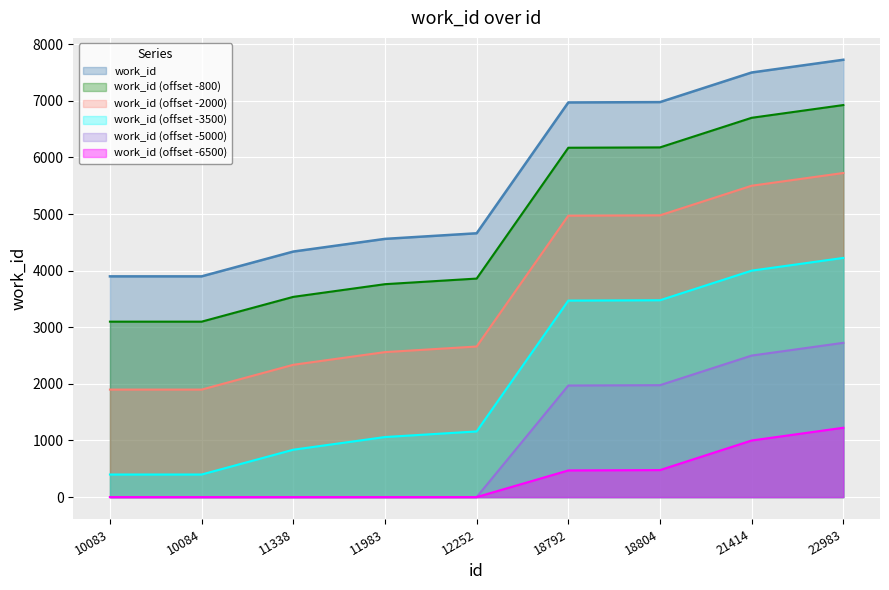

How many lines are shown in the chart?

6